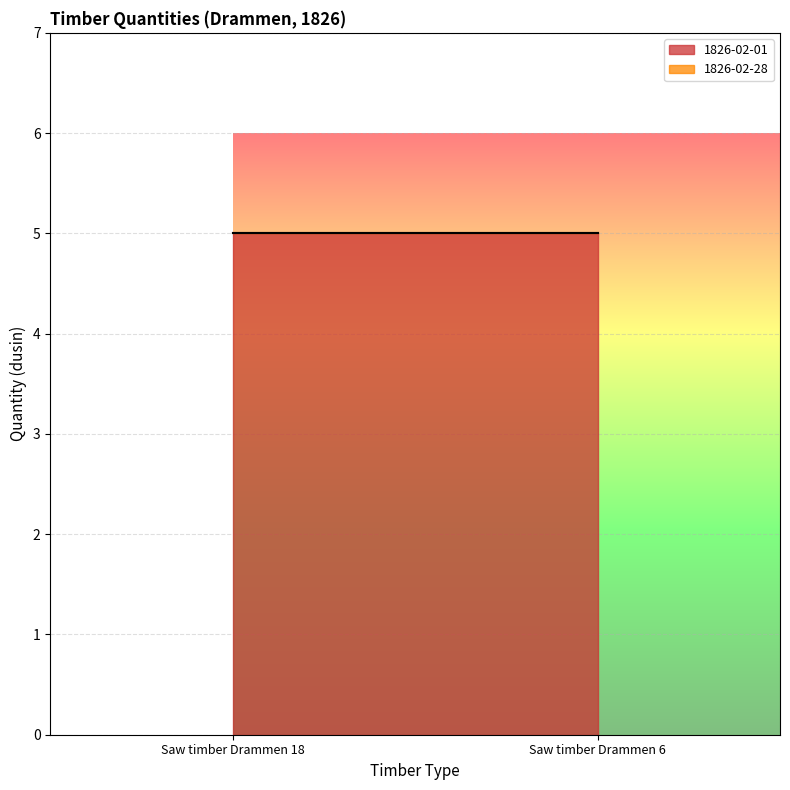

Reading right to left, list all the values displayed in this chart.

1826-02-01: 5	5
1826-02-28: 0	0